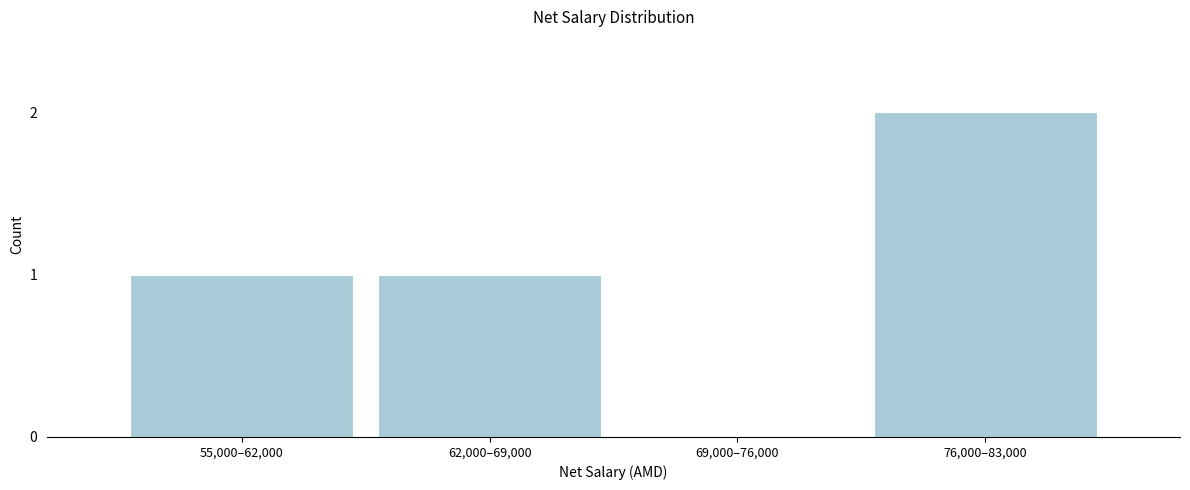

Reading left to right, extract all data points from this chart.

55,000–62,000=1	62,000–69,000=1	69,000–76,000=0	76,000–83,000=2